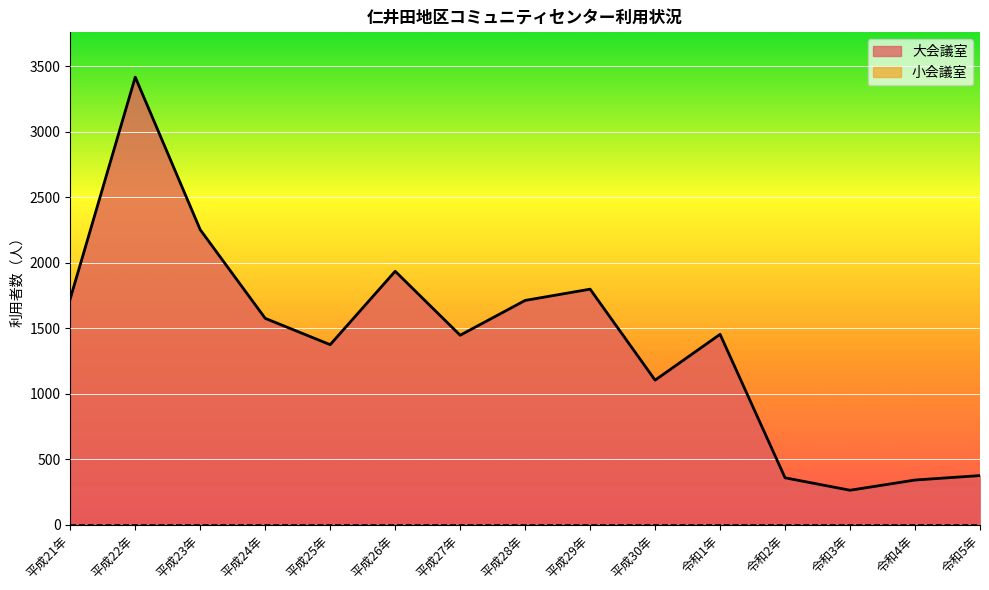

Rank the categories by value from highest to lowest.

平成22年, 平成23年, 平成26年, 平成29年, 平成21年, 平成28年, 平成24年, 令和1年, 平成27年, 平成25年, 平成30年, 令和5年, 令和2年, 令和4年, 令和3年